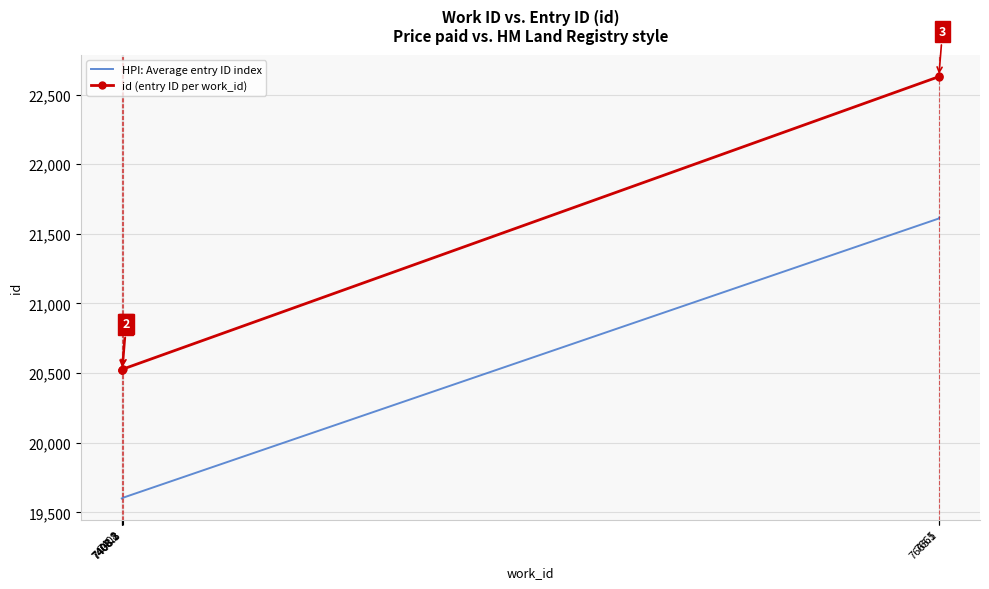

True or false: id (entry ID per work_id) and HPI: Average entry ID index cross at least once.

False